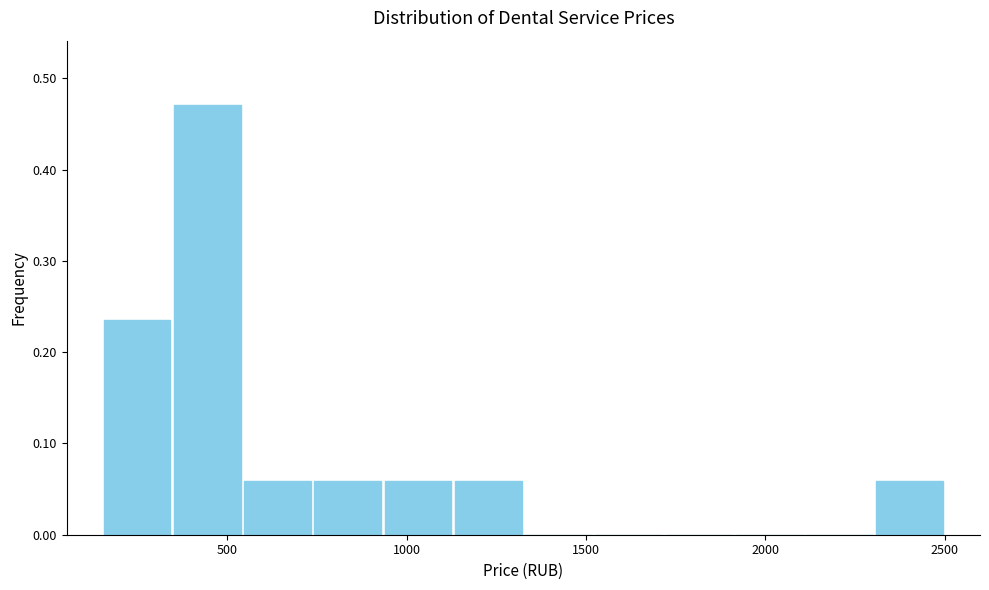

Around what value on the x-axis is the tallest bar? Give the approximate position of its centre, as read against the axis.

450